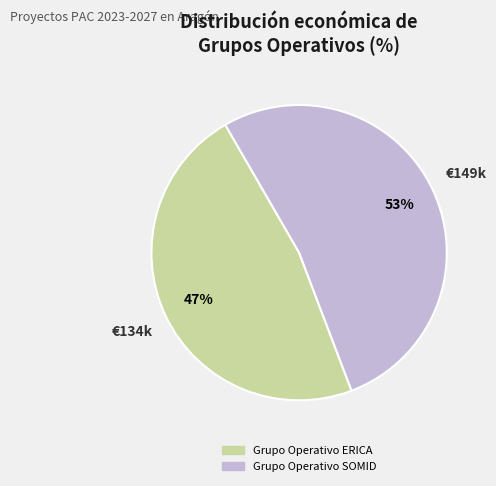

What is the ratio of the value at Grupo Operativo ERICA to the value at Grupo Operativo SOMID?

0.9